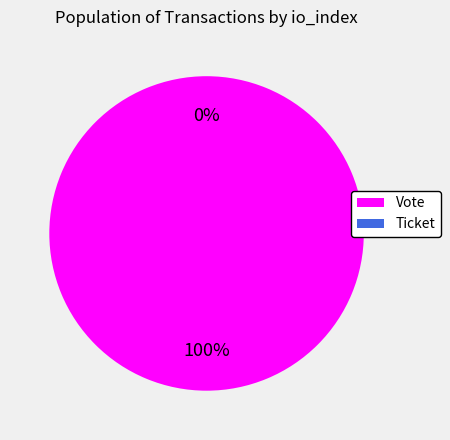

The Ticket slice represents 1% of the pie. True or false?

False